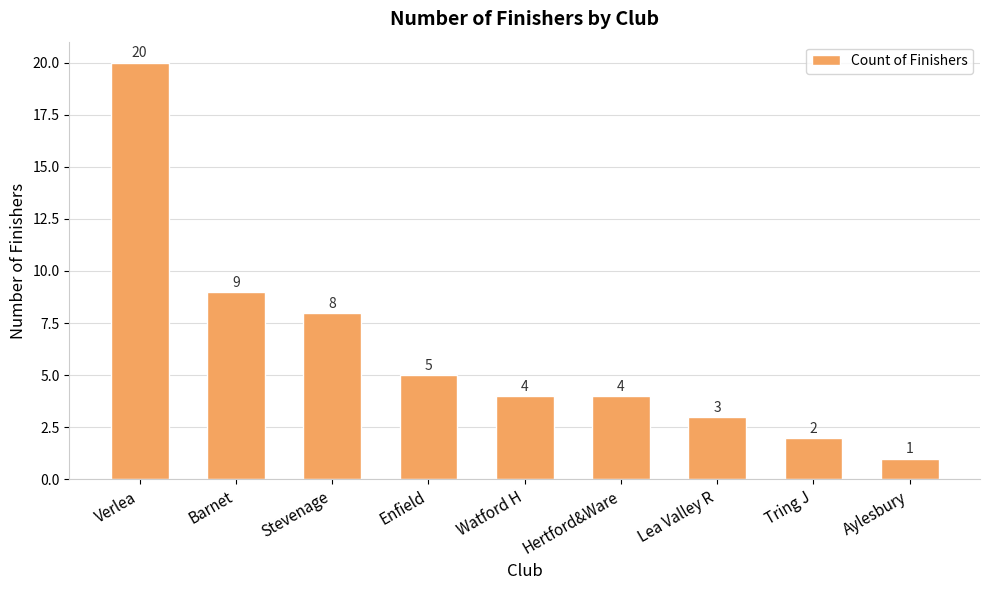

Reading right to left, what are all the values shown in this chart?

1	2	3	4	4	5	8	9	20